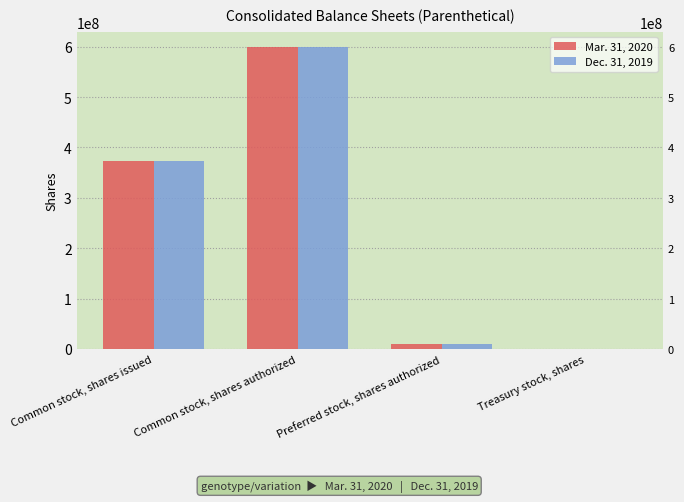

The value of Dec. 31, 2019 at Common stock, shares authorized is 600000000. True or false?

True